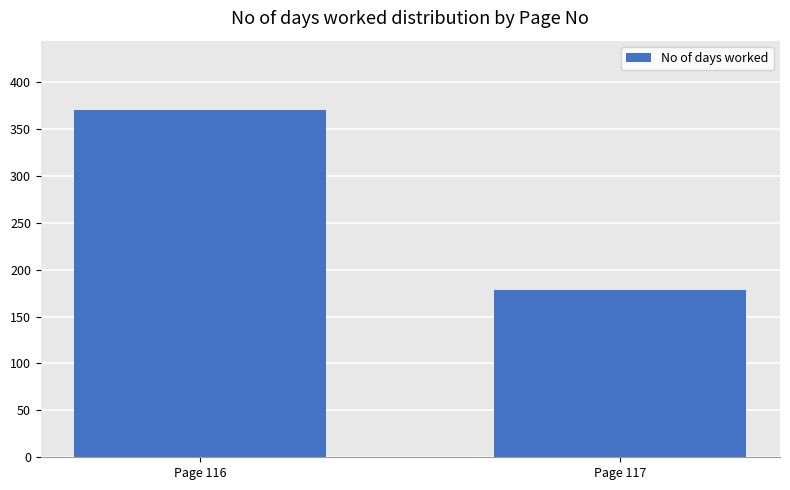

Between Page 117 and Page 116, which is larger?

Page 116